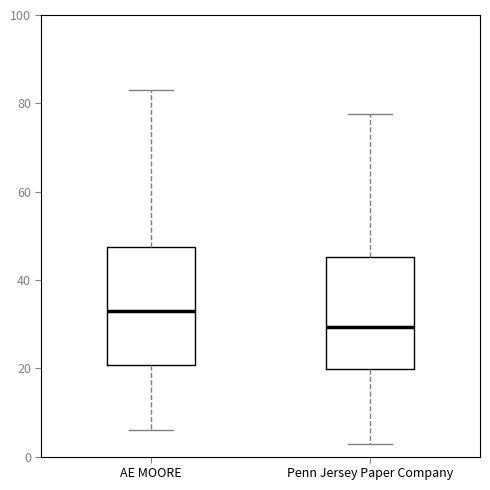

Reading left to right, read every box against the y-axis: the position of its median line, the range the box covers, and the ends of its whiskers. The values are not printed on the chart, so give them approximately, as read against the axis.

AE MOORE: median 32, box 20 to 48, whiskers 6 to 82
Penn Jersey Paper Company: median 30, box 20 to 46, whiskers 2 to 78